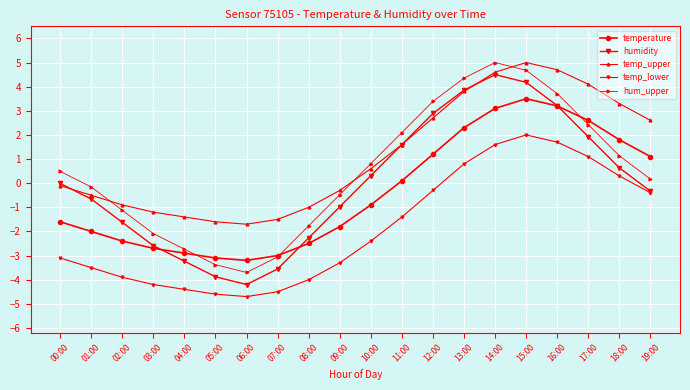

True or false: temp_upper has a value of -2.5 at 04:00.

False